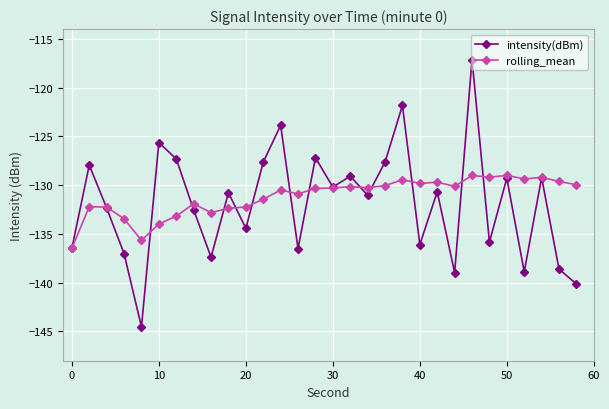

What is the minimum value shown in the chart?

-144.5